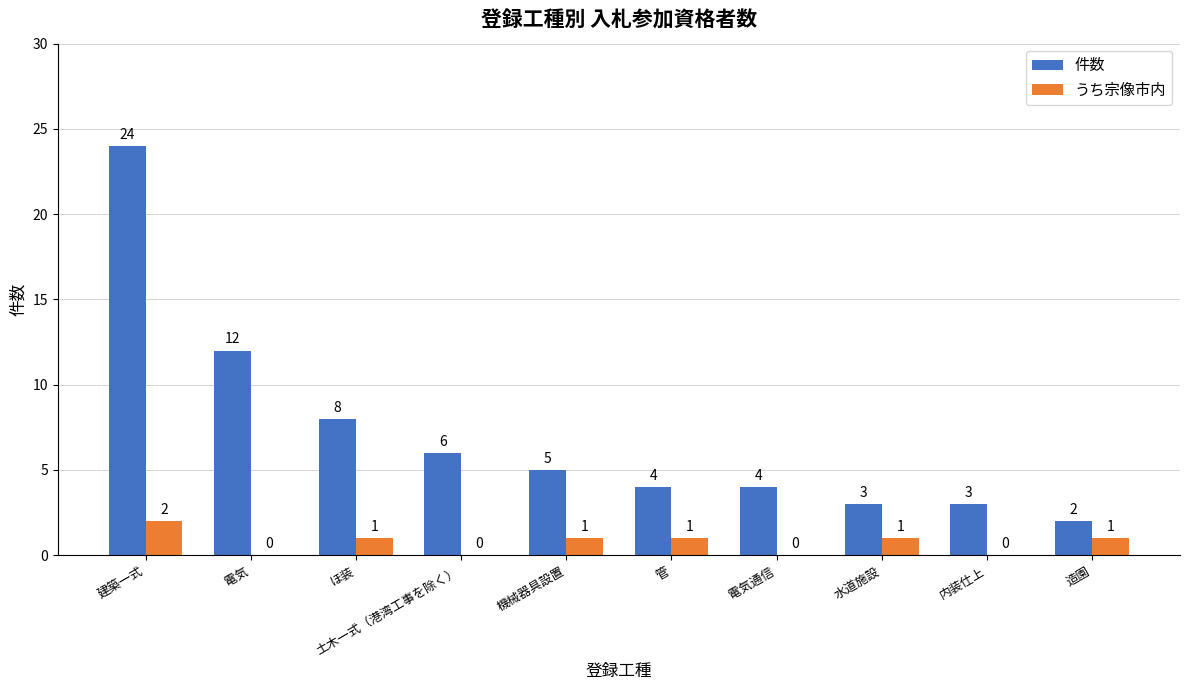

What is the highest value of the 件数 series?

24